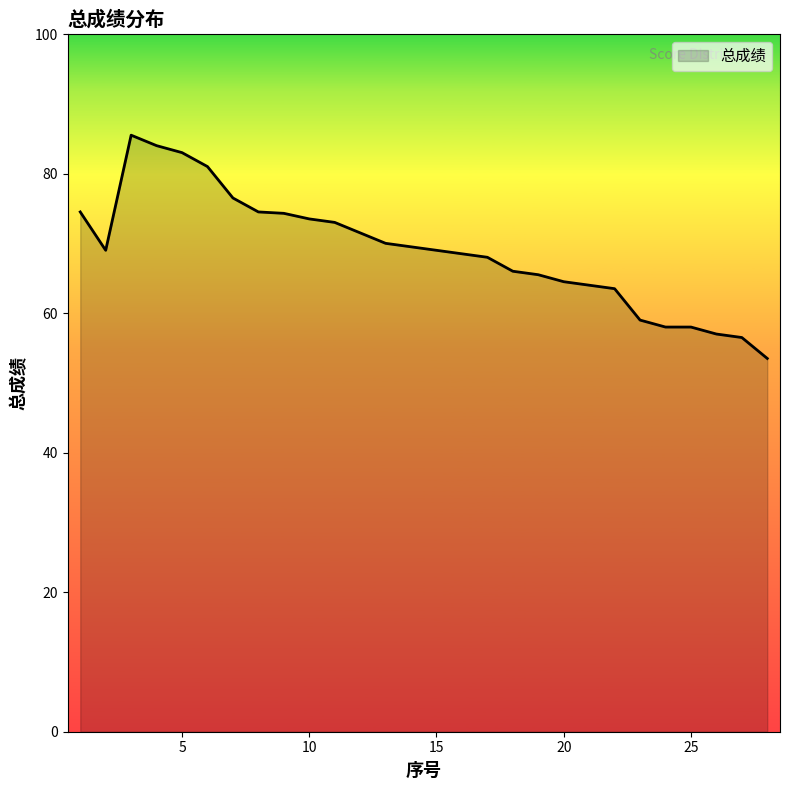

What is the difference between the maximum and minimum values?

32.0